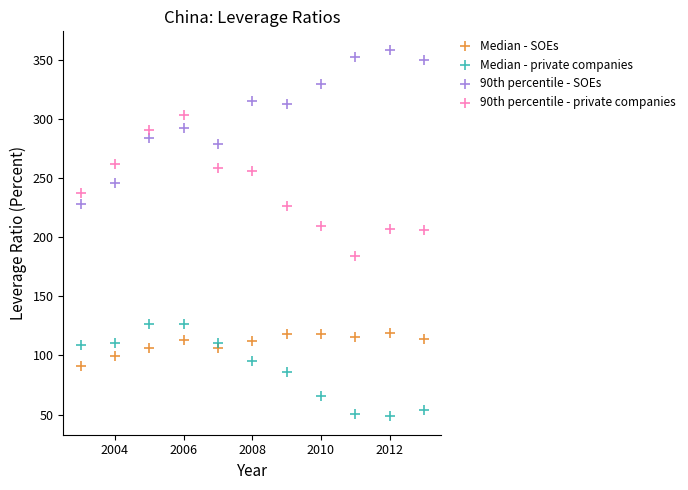

Which series contains the highest Y value?

90th percentile - SOEs